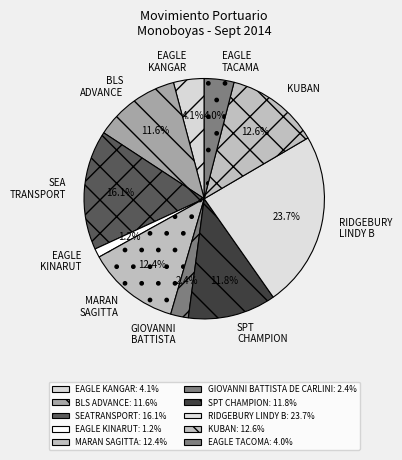

Is there any slice that represents more than half of the pie?

No